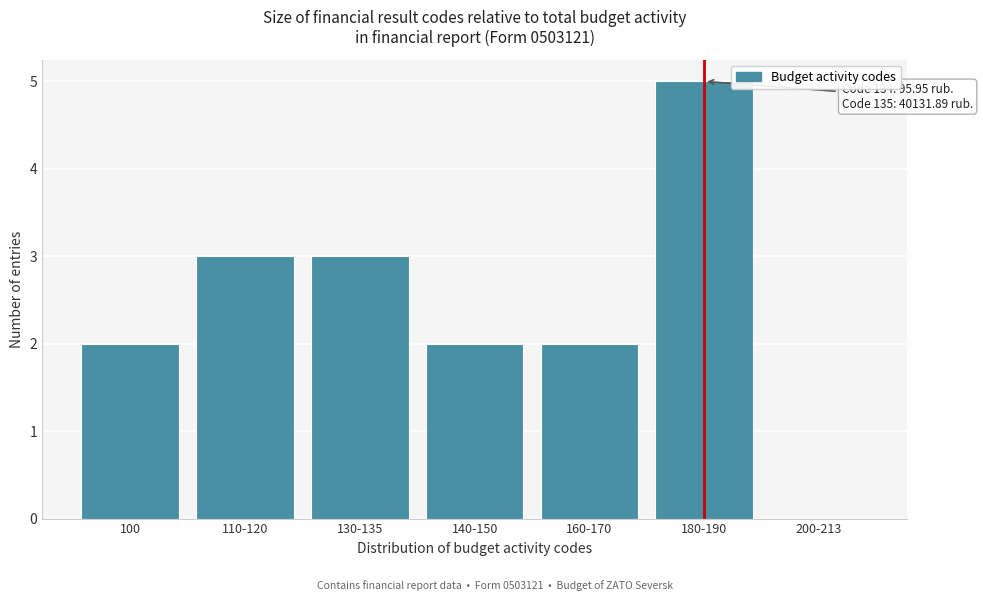

Reading left to right, transcribe all the data shown in this chart.

100=2	110-120=3	130-135=3	140-150=2	160-170=2	180-190=5	200-213=0